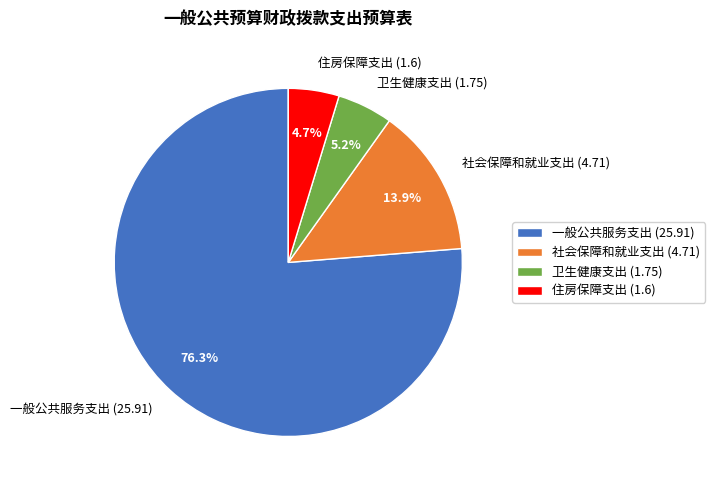

Which has a higher value, 住房保障支出 (1.6) or 社会保障和就业支出 (4.71)?

社会保障和就业支出 (4.71)